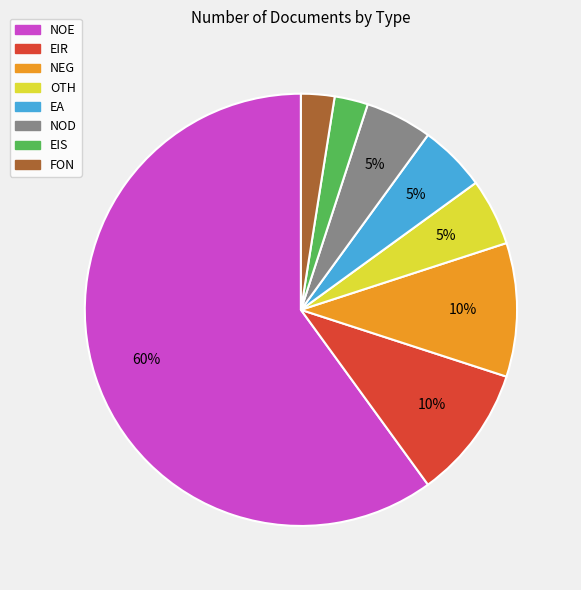

Combined, do EIR and FON account for over 50%?

No